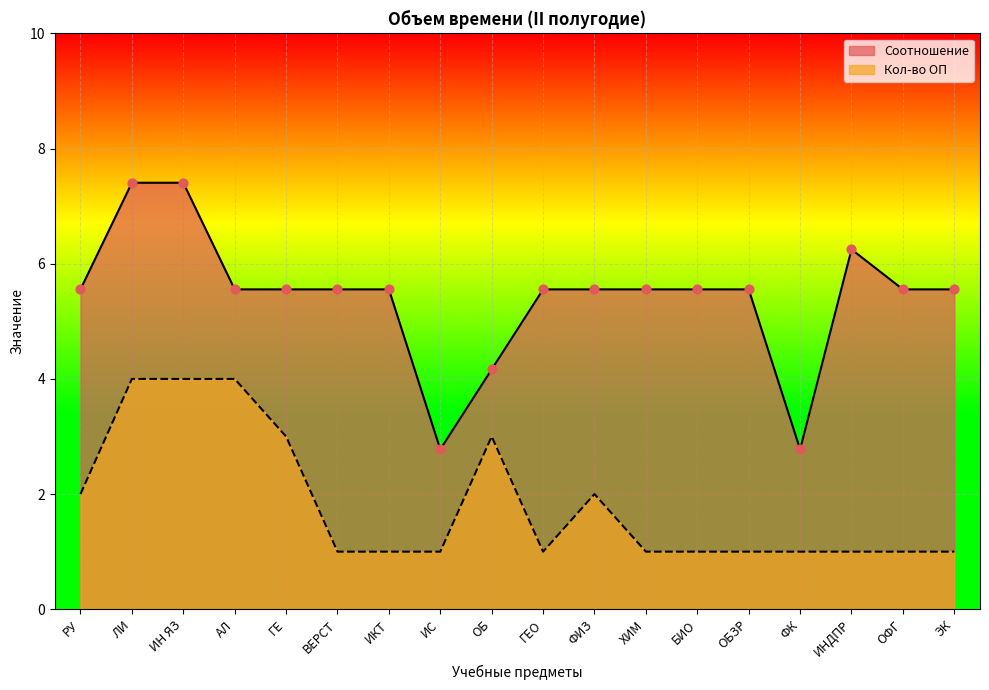

Which series has the largest Y range (max minus min)?

Соотношение